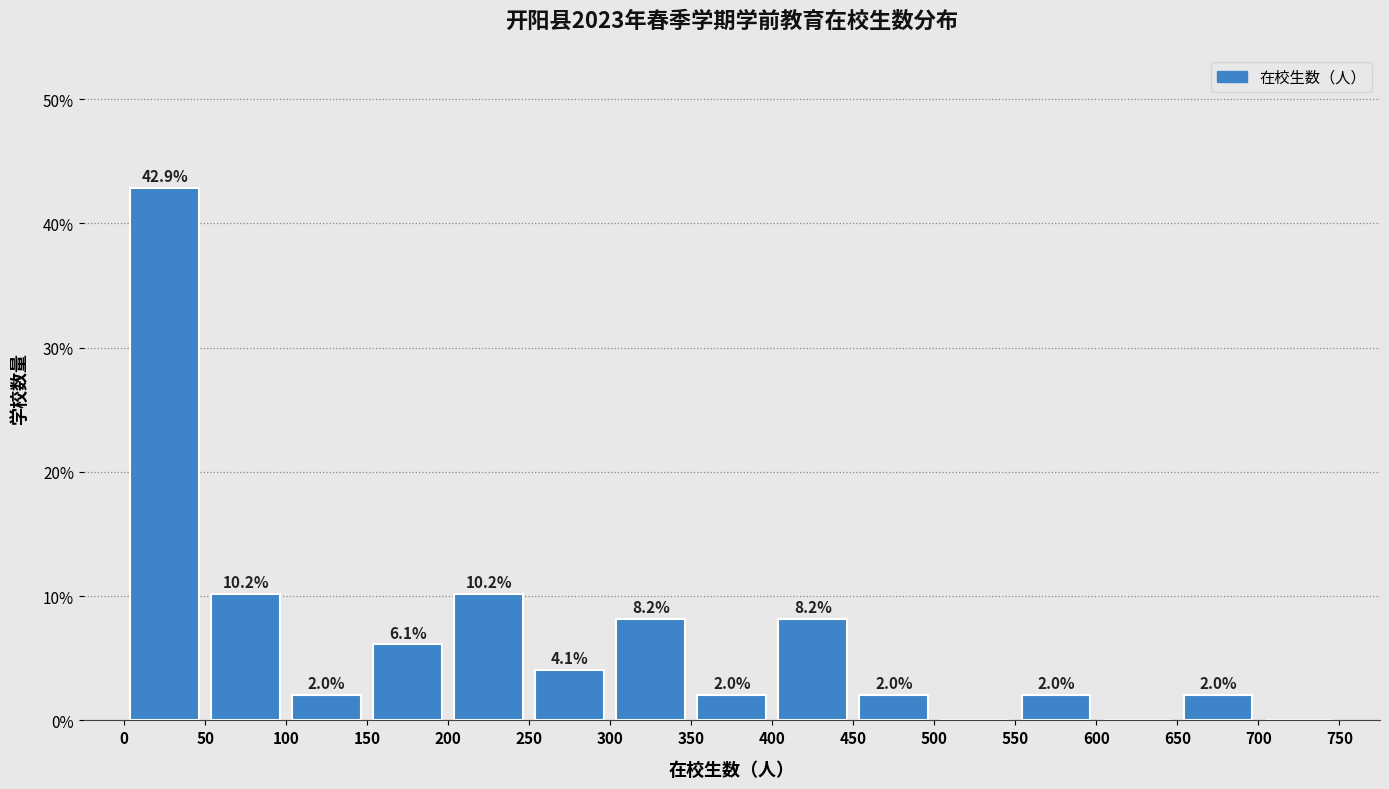

Which range on the x-axis has the tallest bar?

0 to 50